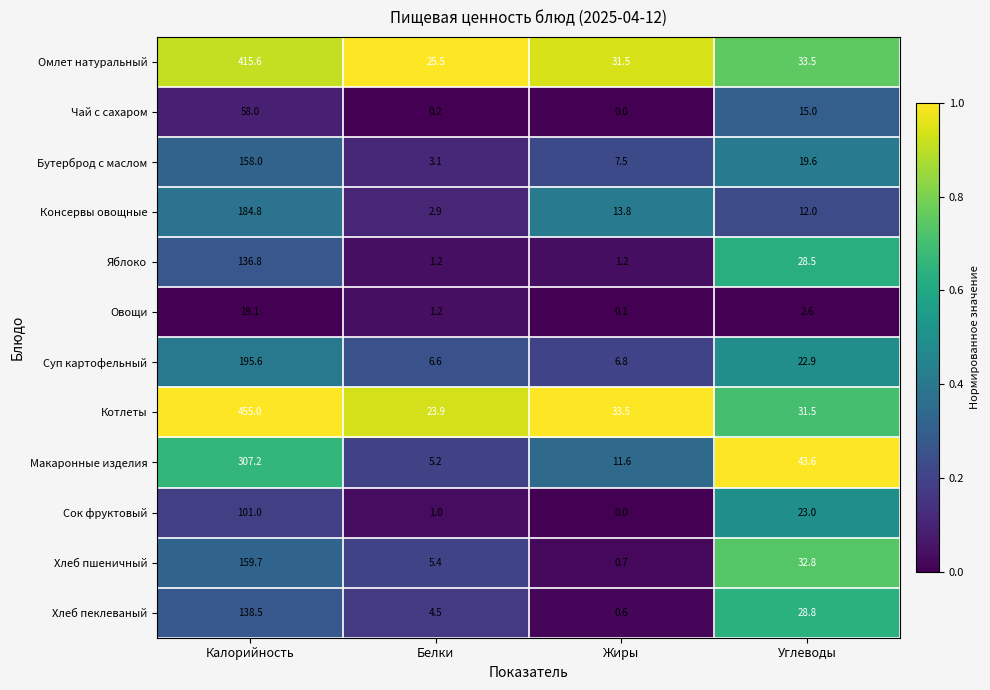

What is the total value across all series at Калорийность?

2329.3